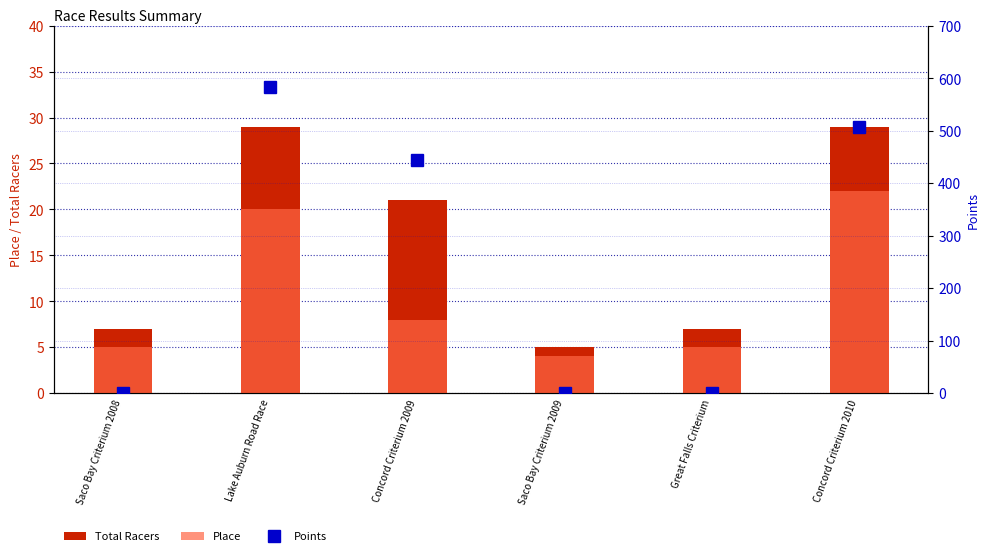

What are all the series names shown in the legend?

Total Racers, Place, Points